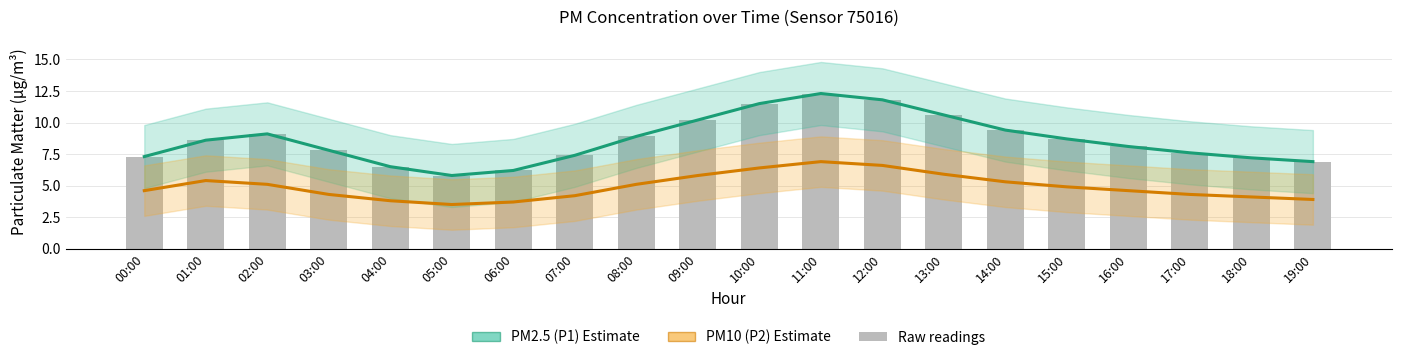

At which label is PM2.5 (P1) closest to 9?

02:00